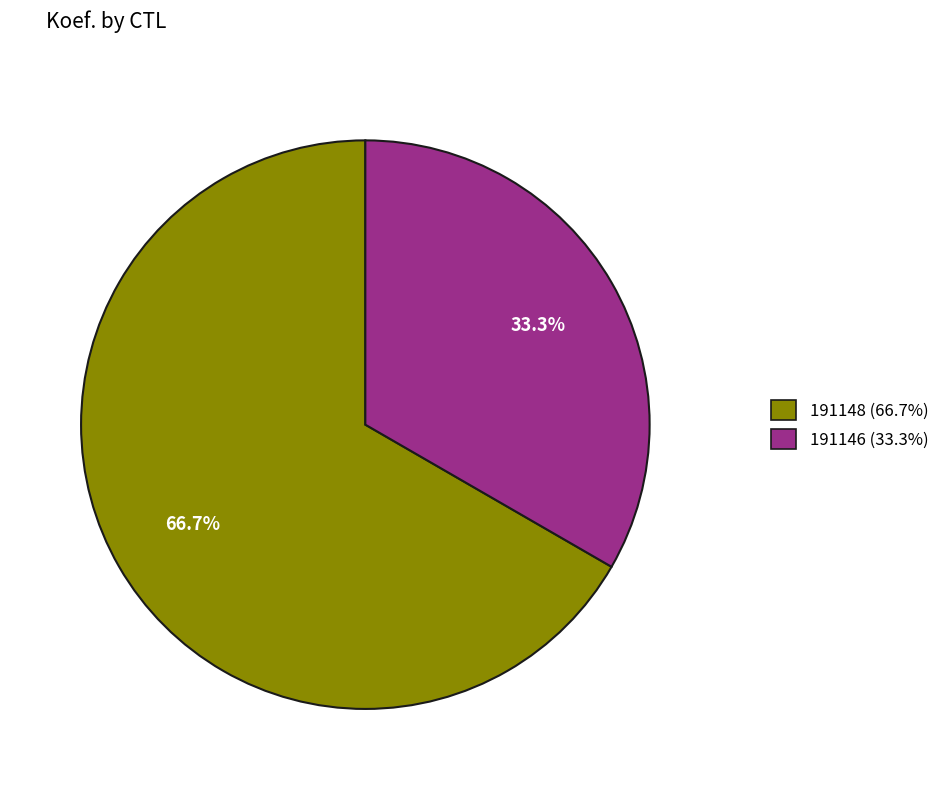

Which category has the smallest portion of the pie?

191146